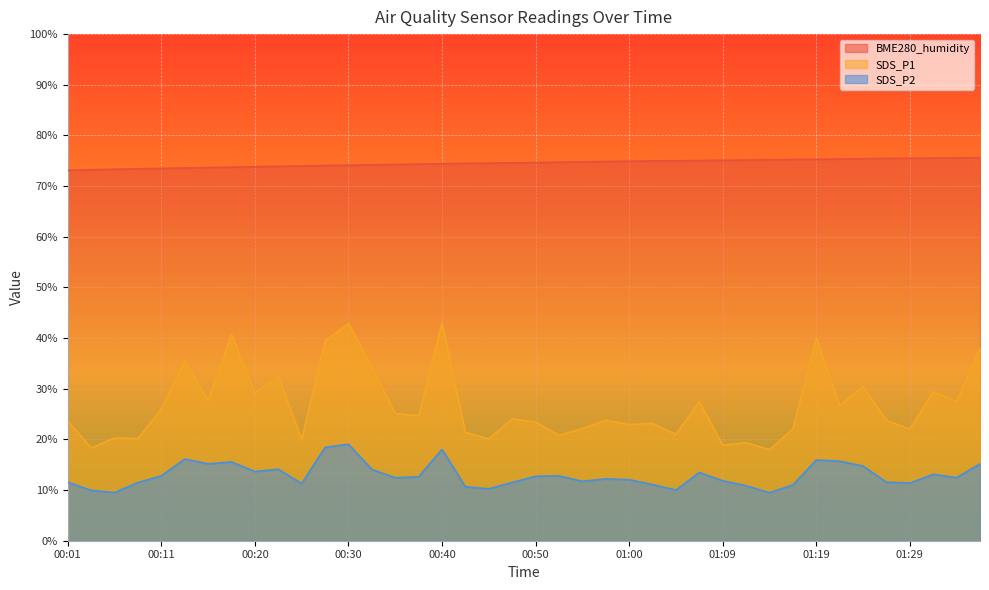

Where is SDS_P2 nearest to the value 14?

00:33